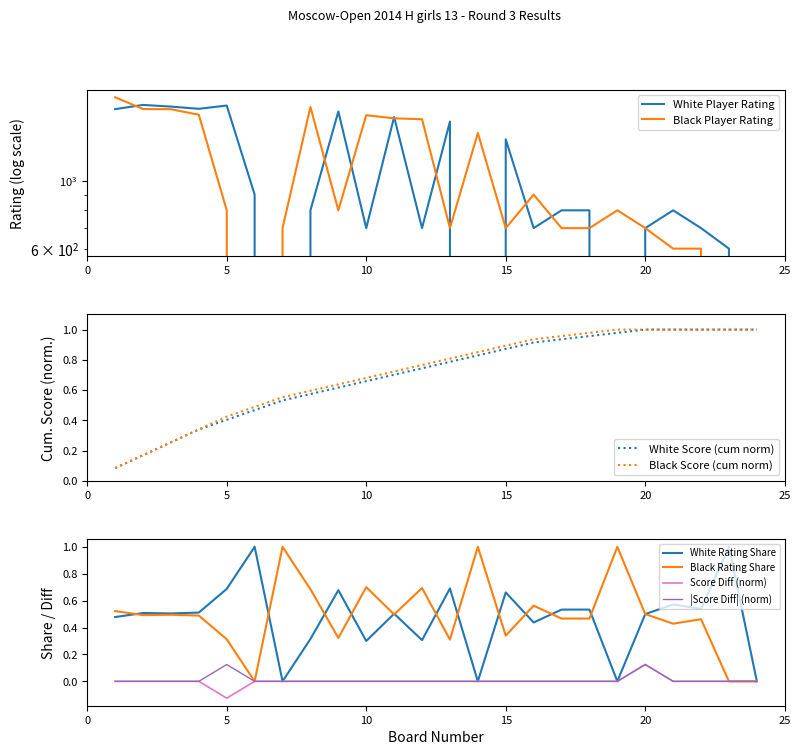

List the labels in order of Black Player Rating value, largest first.

1, 8, 2, 3, 4, 10, 11, 12, 14, 16, 5, 9, 19, 7, 13, 15, 17, 18, 20, 21, 22, 6, 23, 24